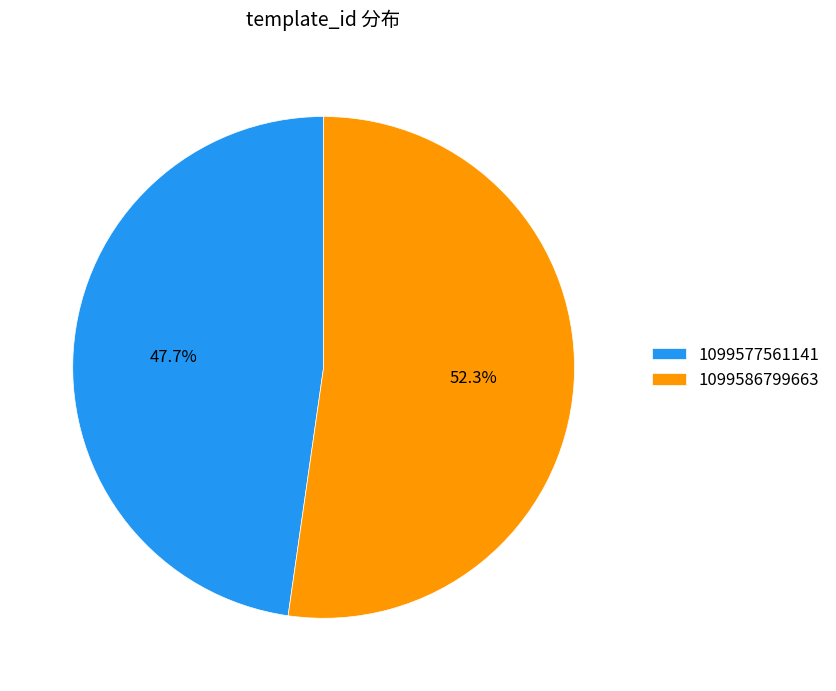

Which slice is the smallest?

1099577561141